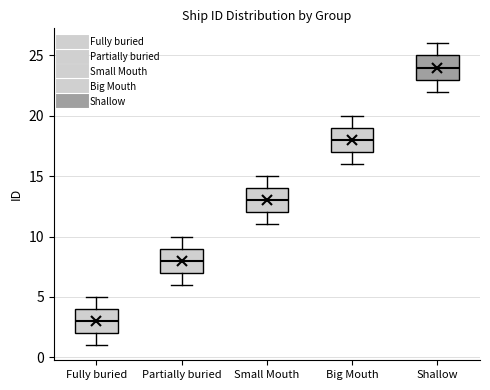

Which box has the highest median line?

Shallow